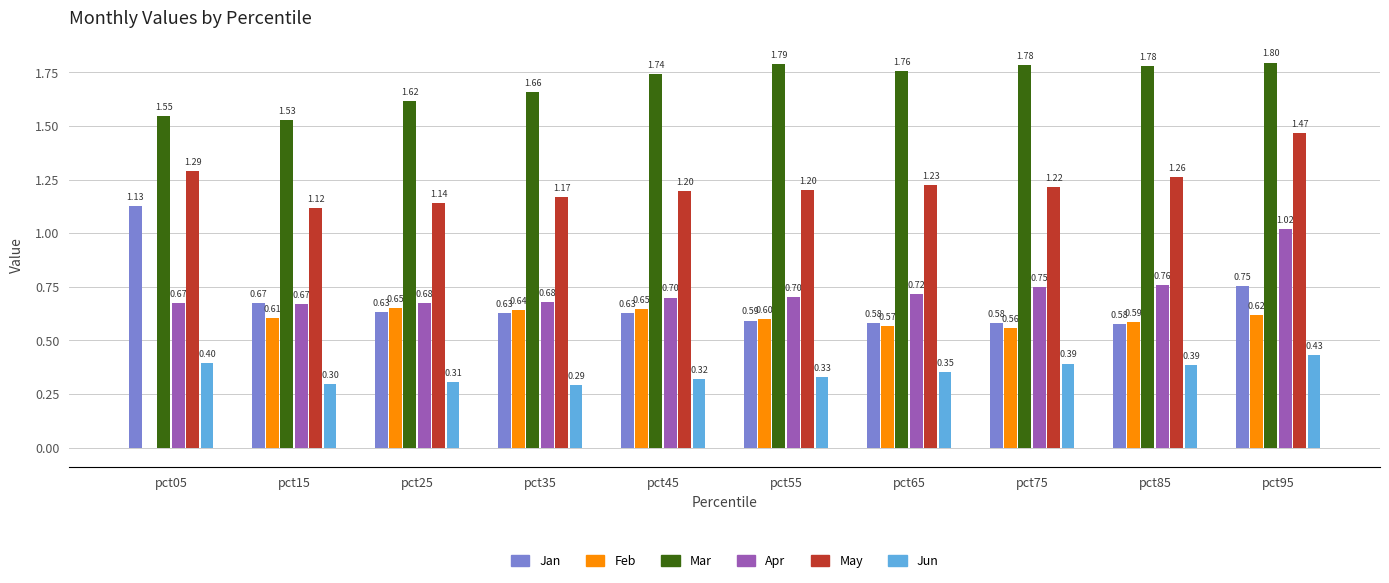

What is the sum of the Jun values at pct45 and pct35?

0.6